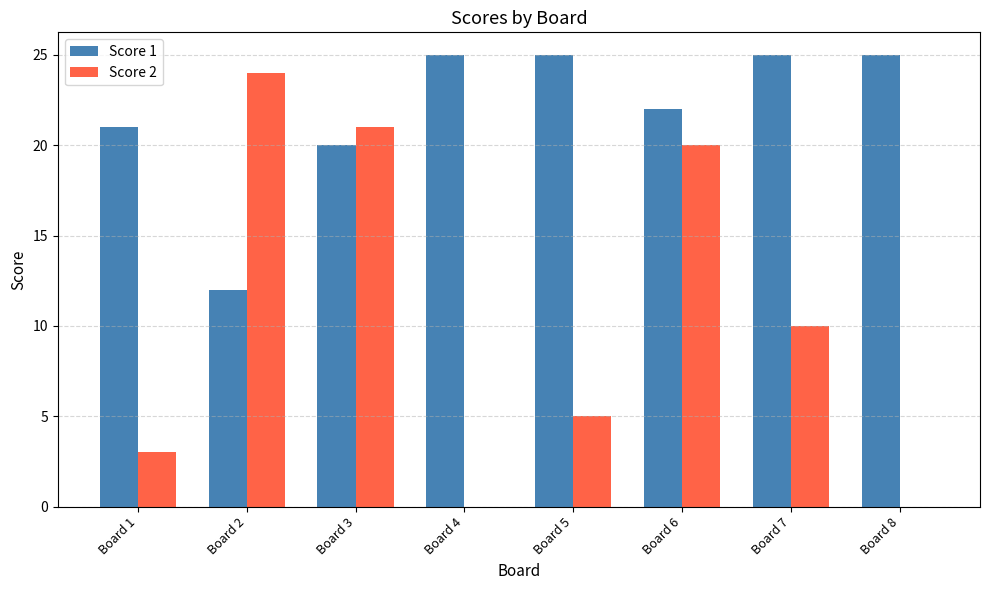

How many series are shown in this chart?

2